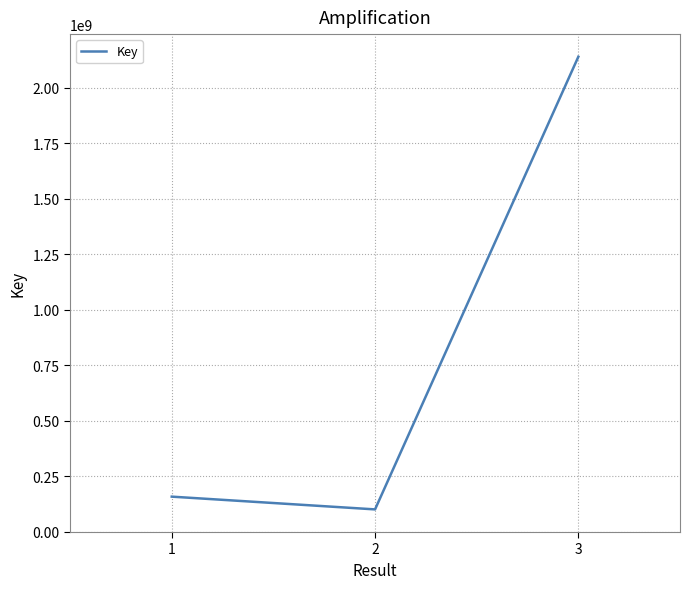

At which label is the value closest to 1120185989?

1